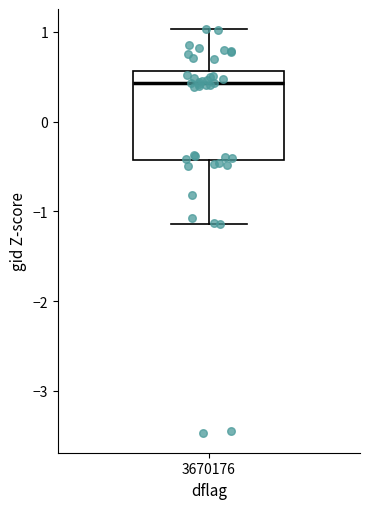

Where does the upper whisker of the box at x = 3670176 end on the y-axis? The values are not printed on the chart, so give them approximately, as read against the axis.

1.0